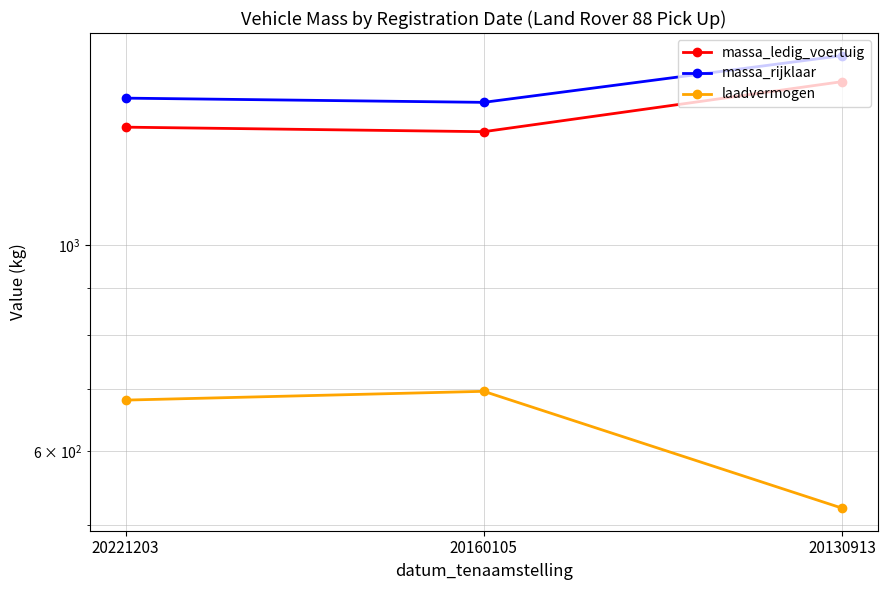

Which category has the highest value in the massa_ledig_voertuig series?

20130913